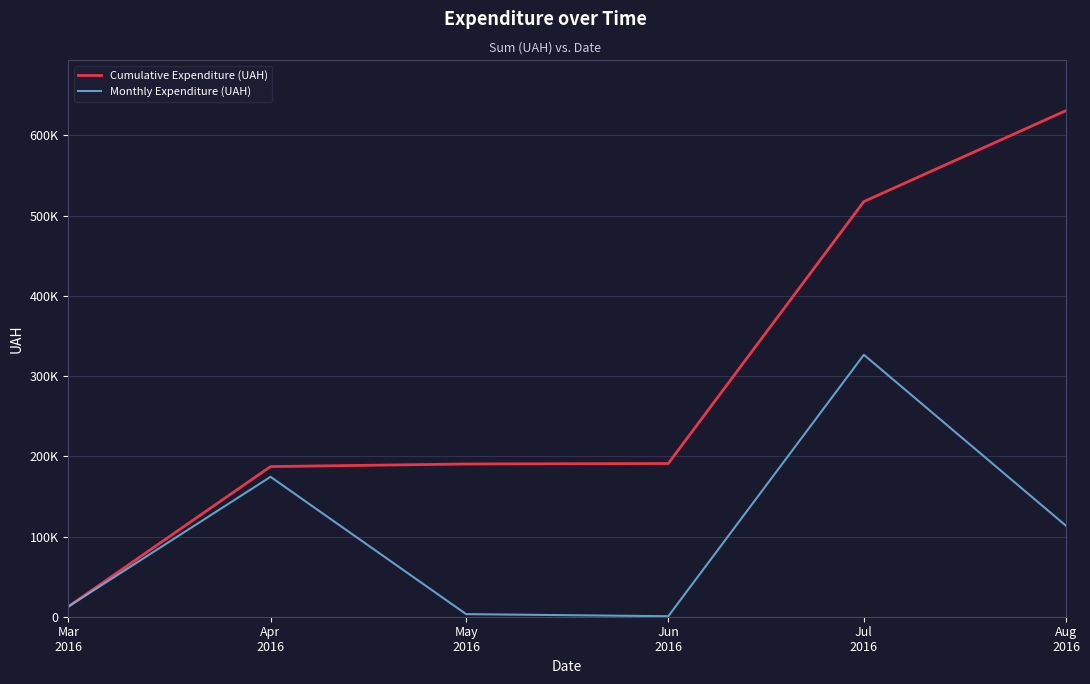

True or false: Cumulative Expenditure (UAH) has more than 1 interior local peaks.

False